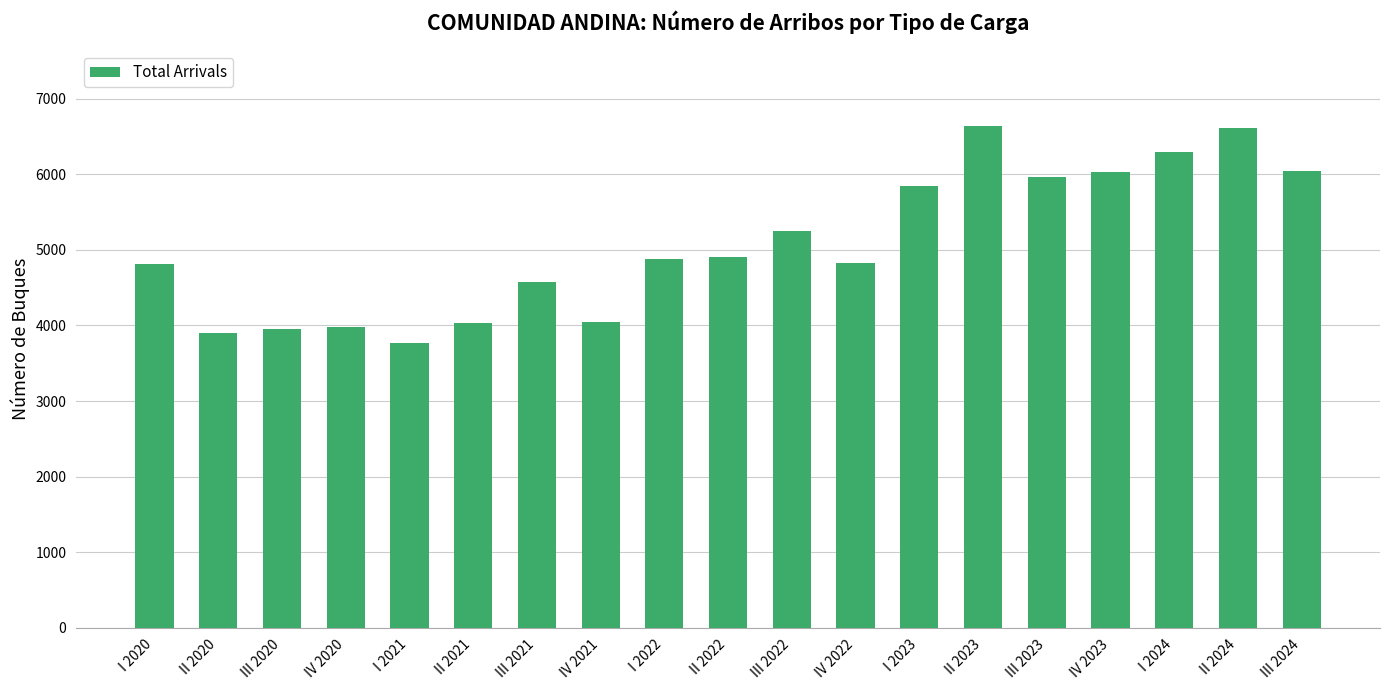

What is the difference between the second highest and second lowest values?

2708